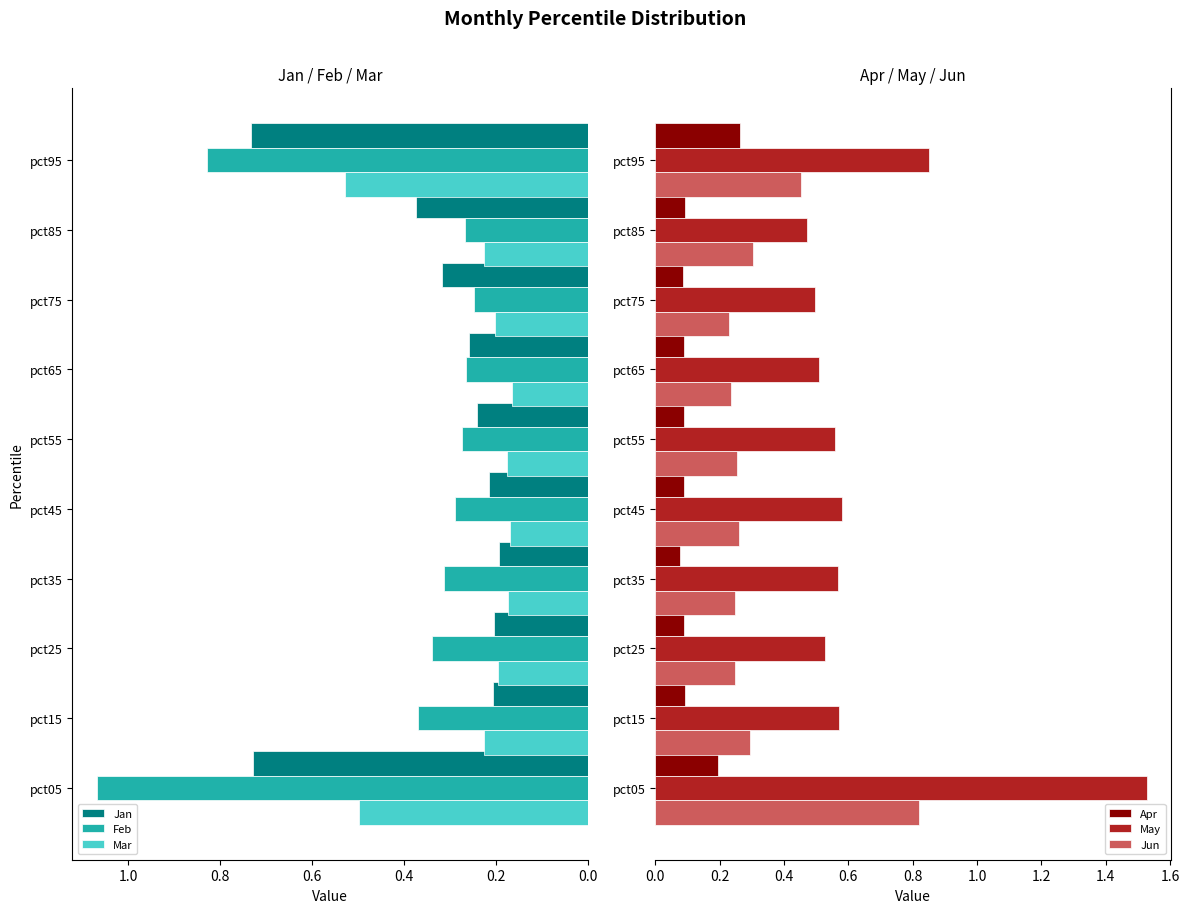

Reading right to left, transcribe all the data shown in this chart.

Jan: 0.7	0.4	0.3	0.3	0.2	0.2	0.2	0.2	0.2	0.7
Feb: 0.8	0.3	0.2	0.3	0.3	0.3	0.3	0.3	0.4	1.1
Mar: 0.5	0.2	0.2	0.2	0.2	0.2	0.2	0.2	0.2	0.5
Apr: 0.3	0.1	0.1	0.1	0.1	0.1	0.1	0.1	0.1	0.2
May: 0.9	0.5	0.5	0.5	0.6	0.6	0.6	0.5	0.6	1.5
Jun: 0.5	0.3	0.2	0.2	0.3	0.3	0.2	0.2	0.3	0.8